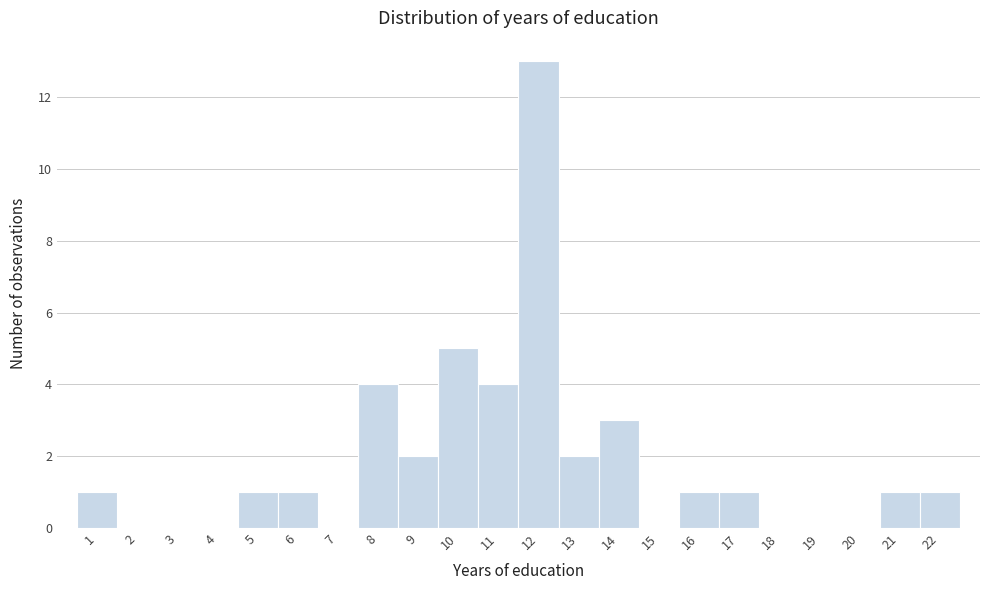

Reading left to right, transcribe this chart: for each bar, give the range it covers on the x-axis and its height. The values are not printed on the chart, so give them approximately, as read against the axis.

0.5 to 1.5: 1
1.5 to 2.5: 0
2.5 to 3.5: 0
3.5 to 4.5: 0
4.5 to 5.5: 1
5.5 to 6.5: 1
6.5 to 7.5: 0
7.5 to 8.5: 4
8.5 to 9.5: 2
9.5 to 10.5: 5
10.5 to 11.5: 4
11.5 to 12.5: 13
12.5 to 13.5: 2
13.5 to 14.5: 3
14.5 to 15.5: 0
15.5 to 16.5: 1
16.5 to 17.5: 1
17.5 to 18.5: 0
18.5 to 19.5: 0
19.5 to 20.5: 0
20.5 to 21.5: 1
21.5 to 22.5: 1